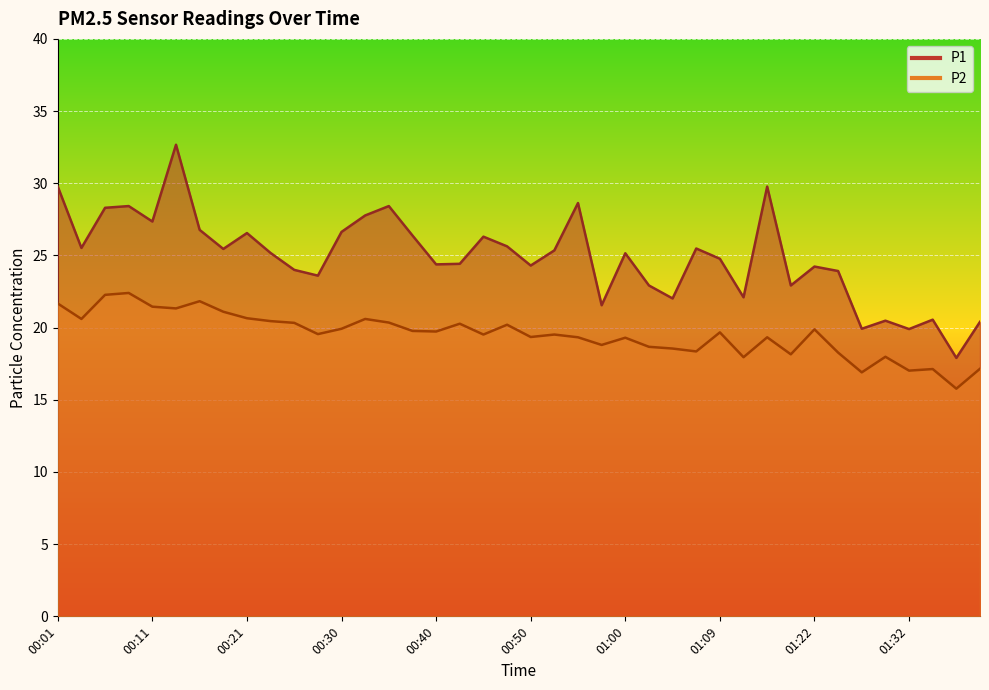

Where does the P1 series first go above 25?

00:01